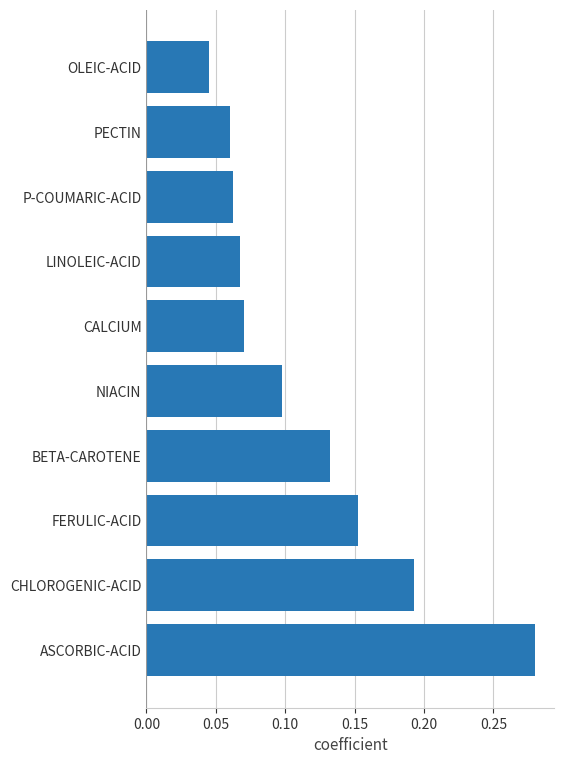

Which label corresponds to the smallest value in the chart?

OLEIC-ACID